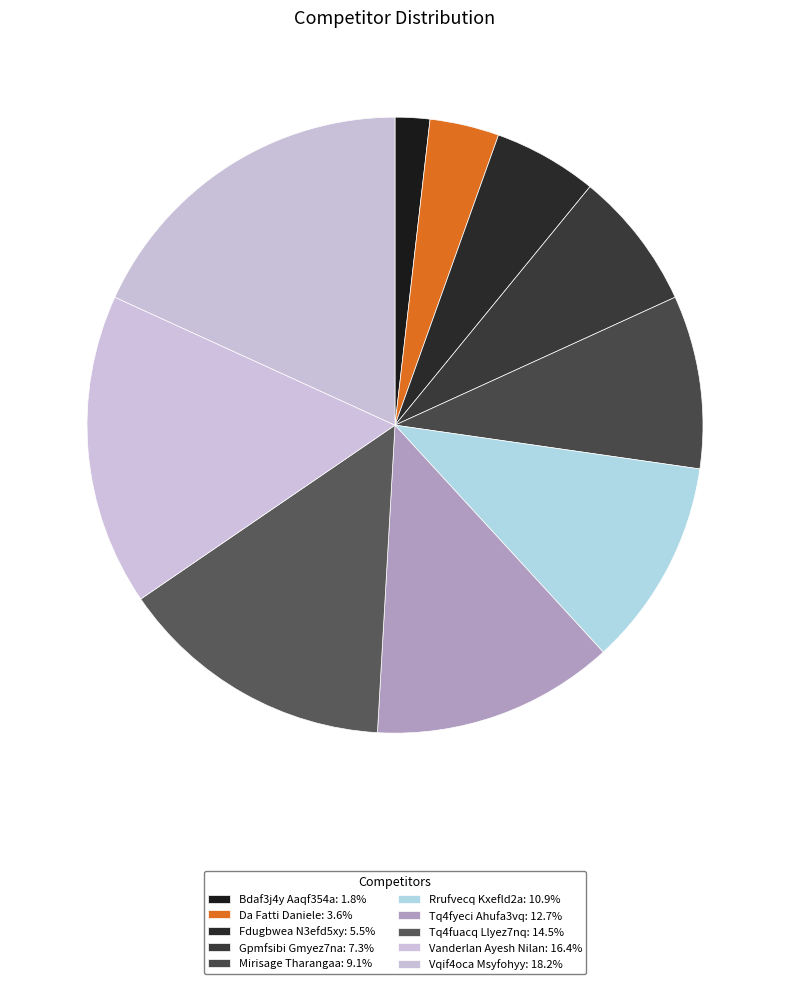

Does any single category account for the majority?

No